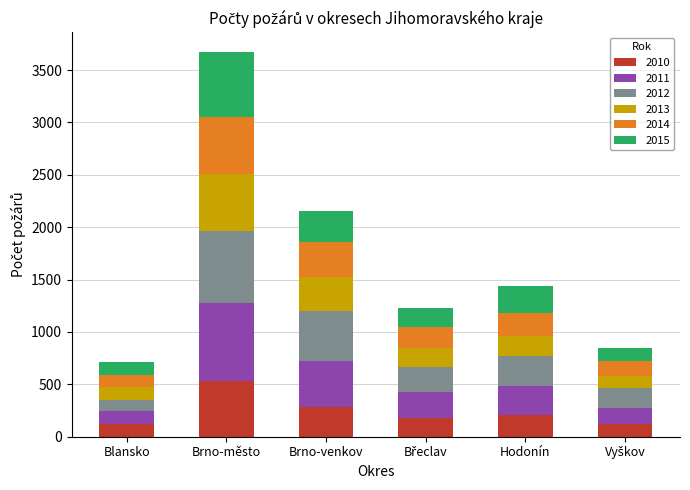

What is the average value of the 2010 series?

240